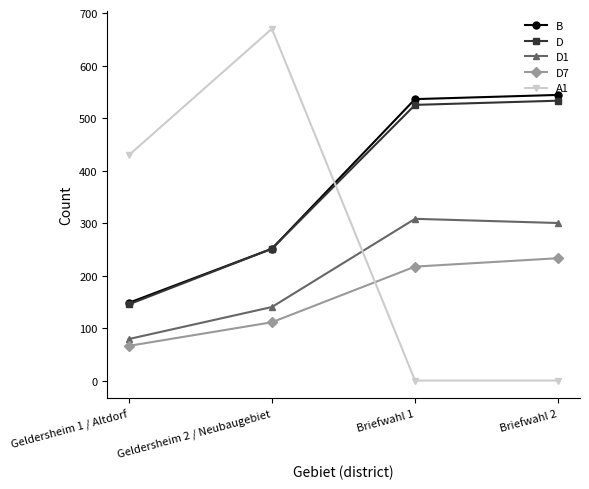

Which series has the largest range (max minus min)?

A1